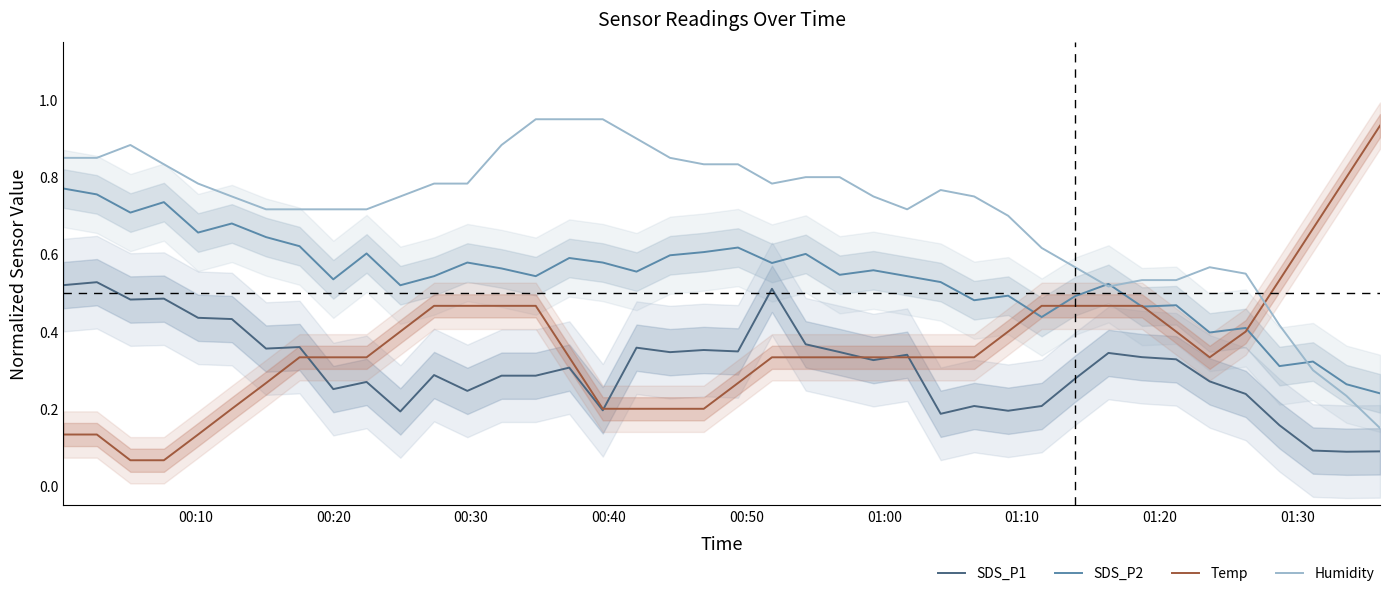

Which series ends up on top after the final intersection of Humidity and Temp?

Temp